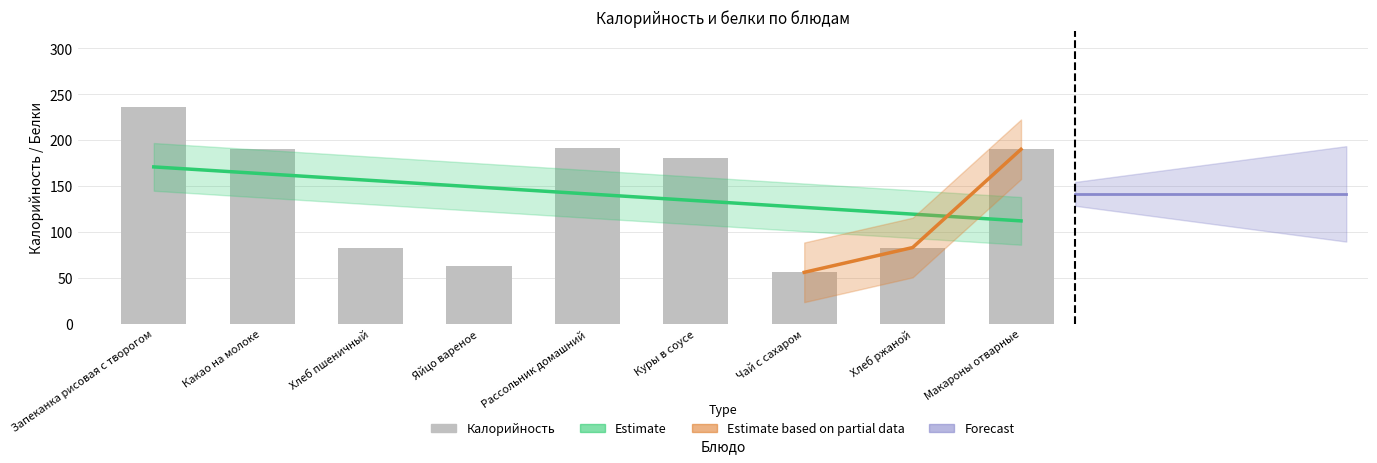

How many values are below 181?

4